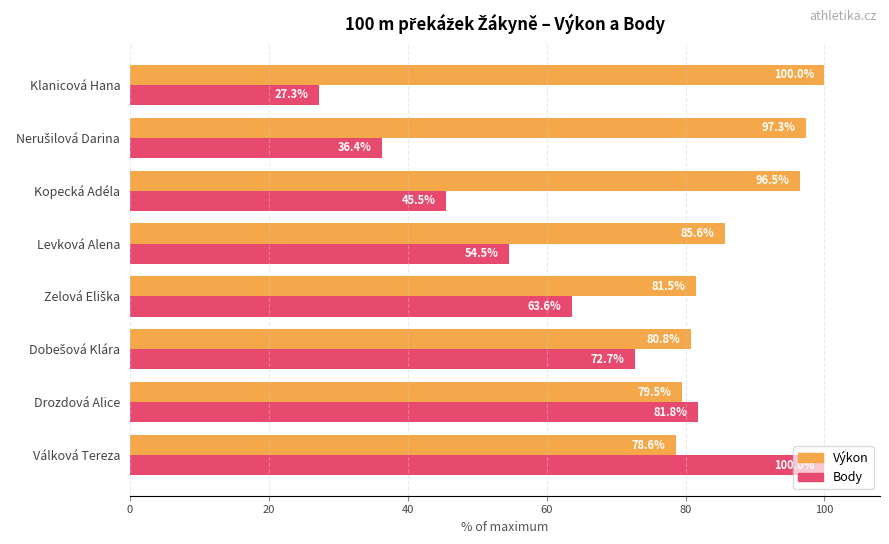

List the series in order of their overall mean, highest first.

Výkon, Body